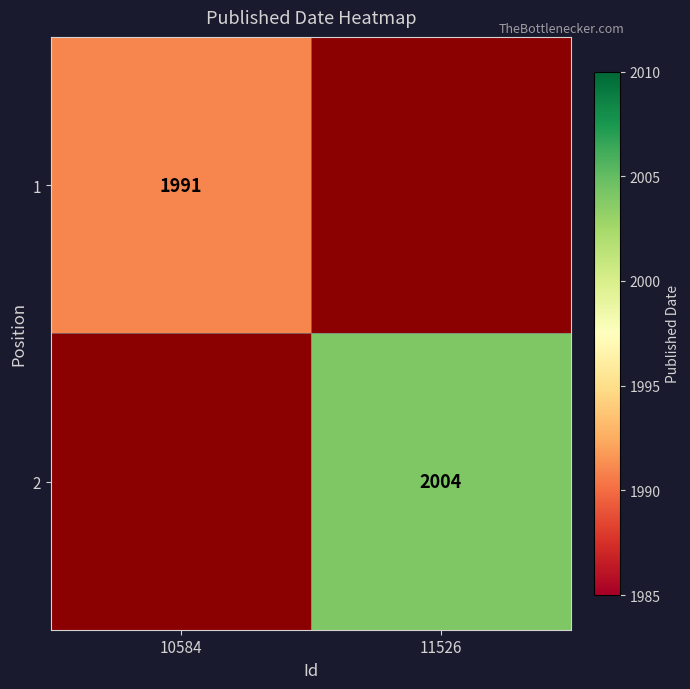

The 1 series shows 1293 at 10584. True or false?

False